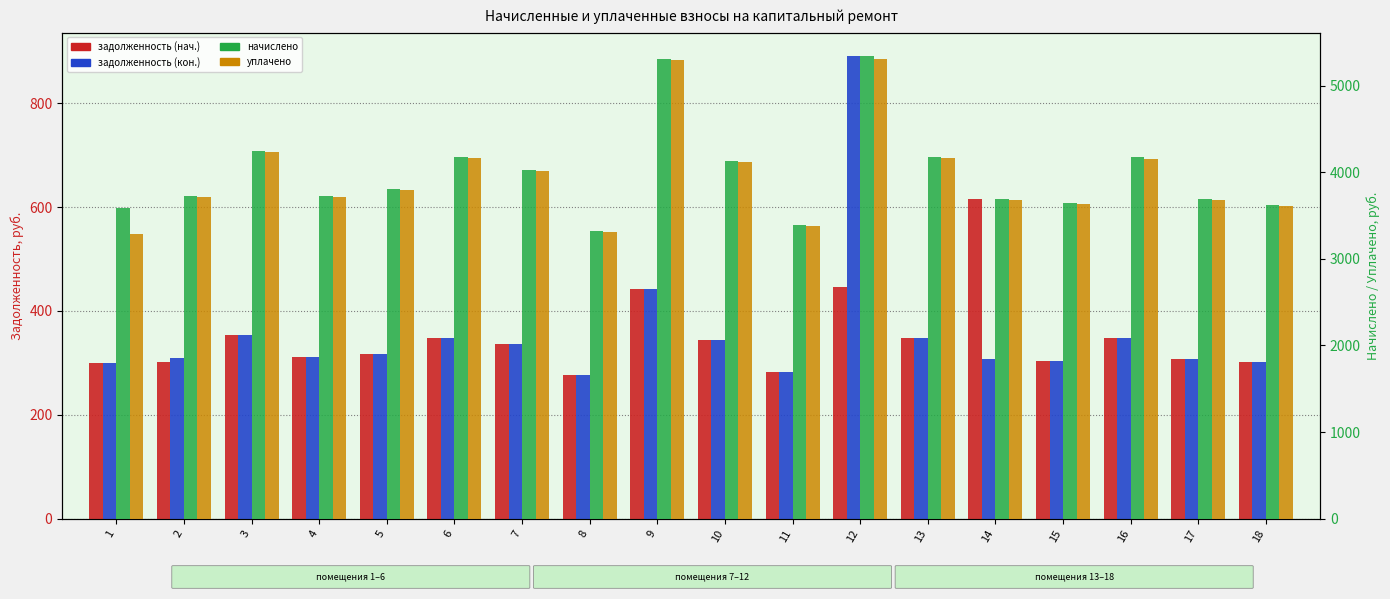

The задолженность (нач.) series shows 482.3 at 11. True or false?

False